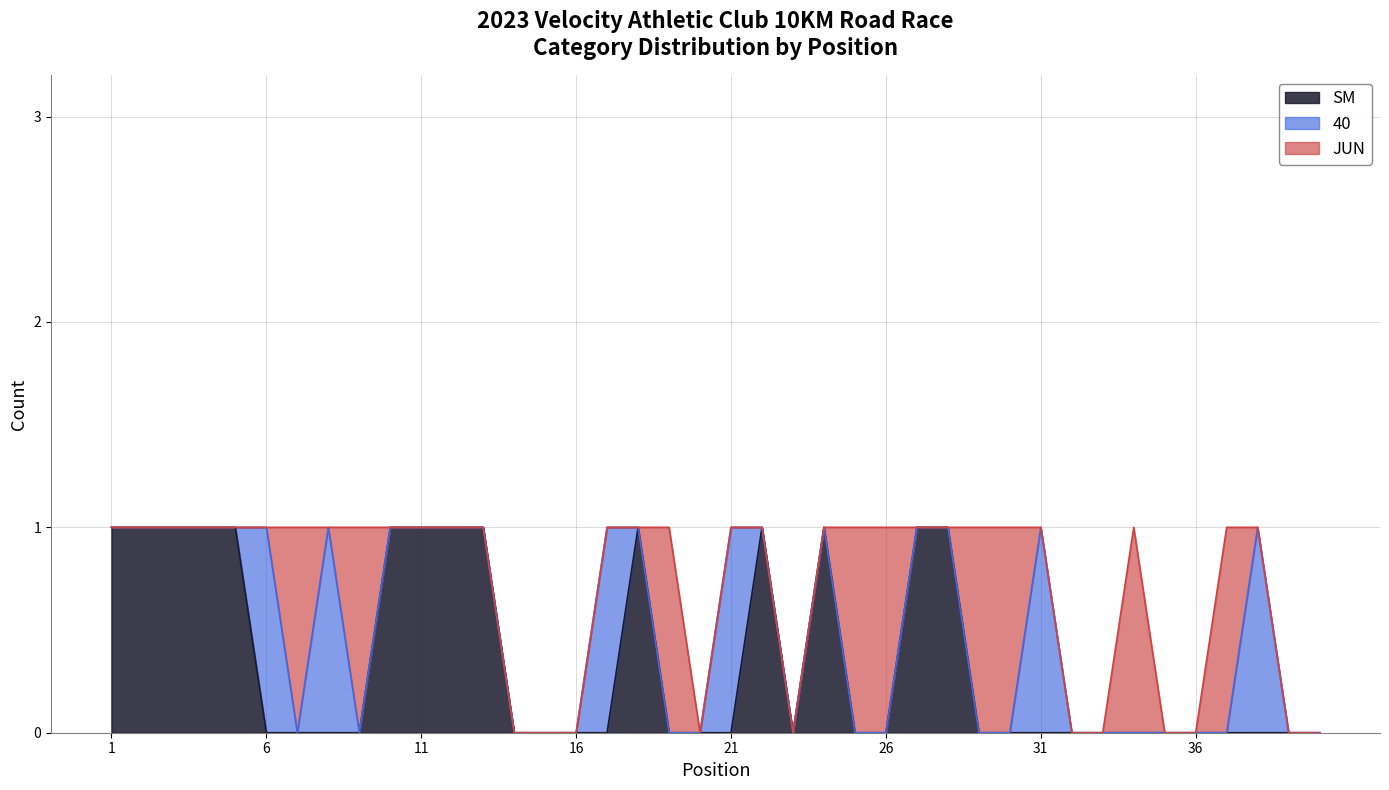

After their last crossing, which series has the higher values: 40 or JUN?

40